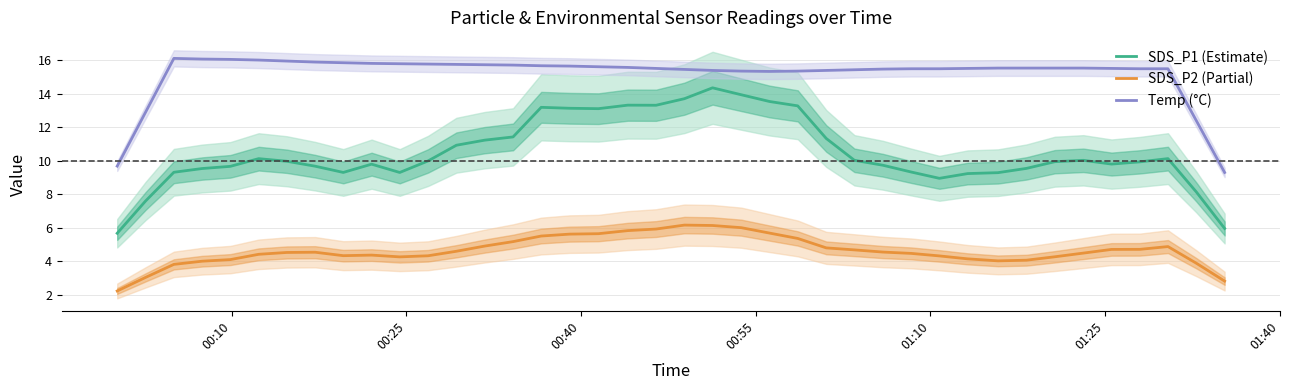

What is the minimum value for SDS_P1 (Estimate)?

5.7